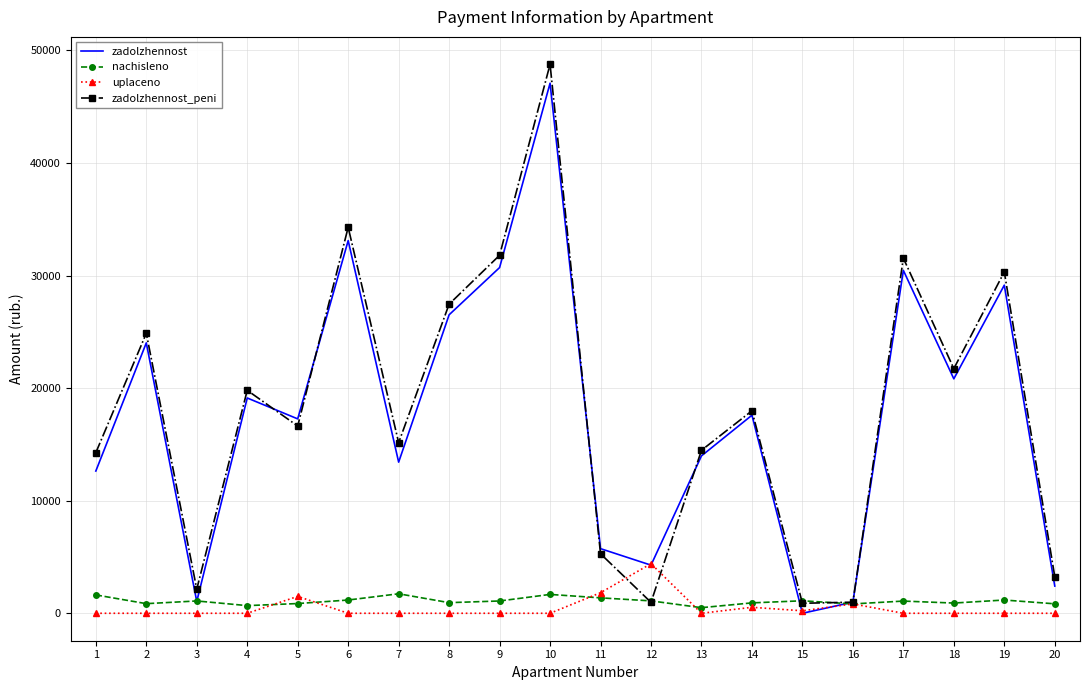

Which series has the widest spread of values?

zadolzhennost_peni